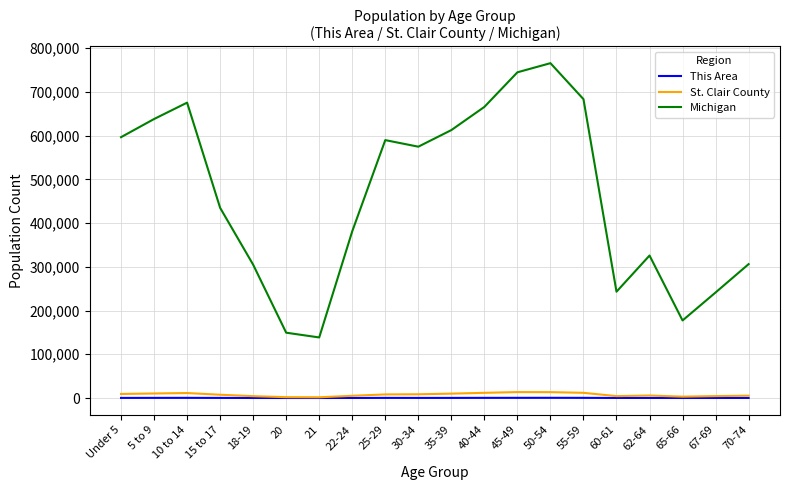

How many interior local peaks does the Michigan series have?

4